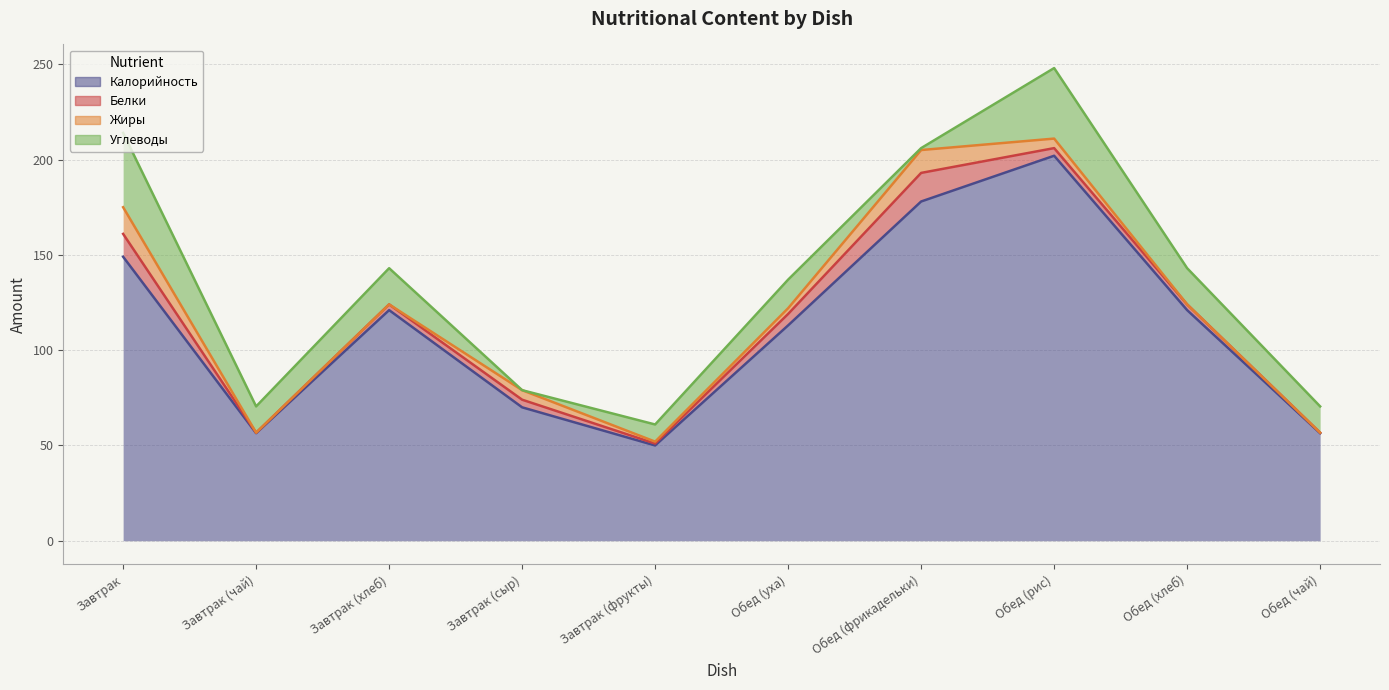

What is the difference between the highest and lowest values at Завтрак (хлеб)?

121.0